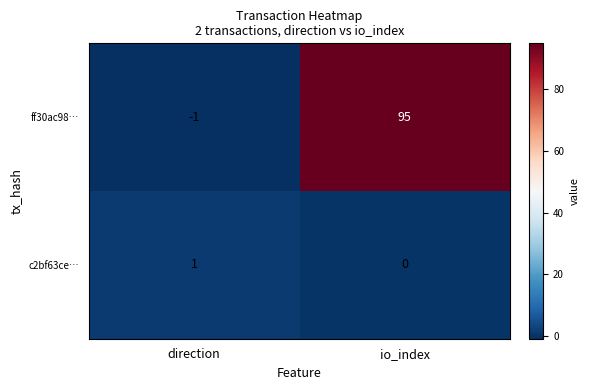

Rank the series by their maximum value, from highest to lowest.

ff30ac98…, c2bf63ce…